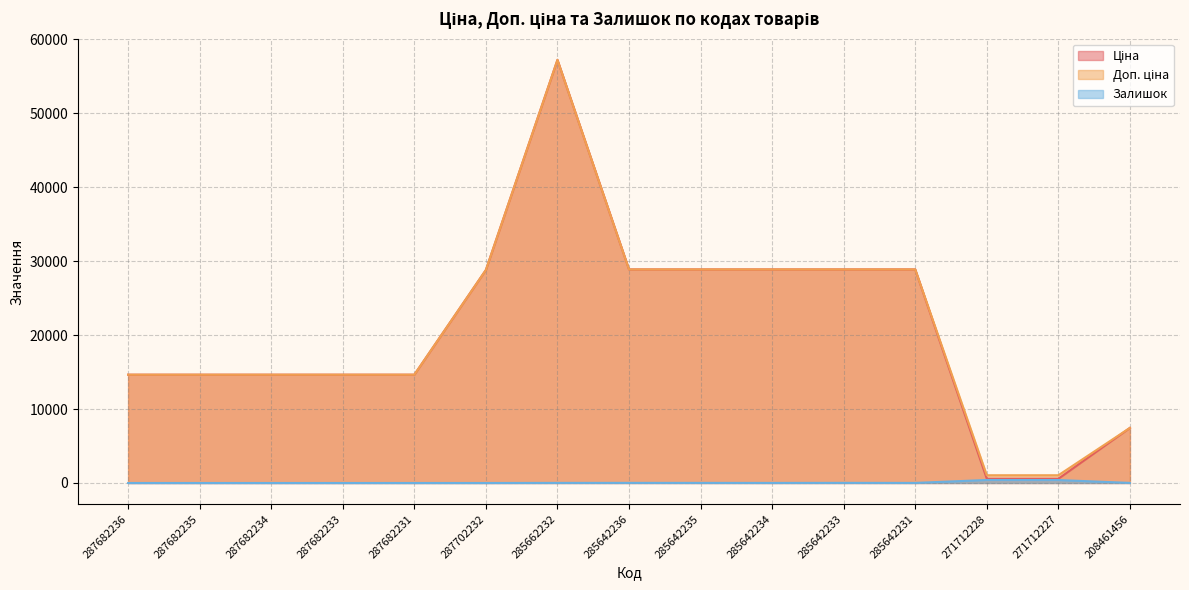

What is the label of the 2nd point from the left?

287682235